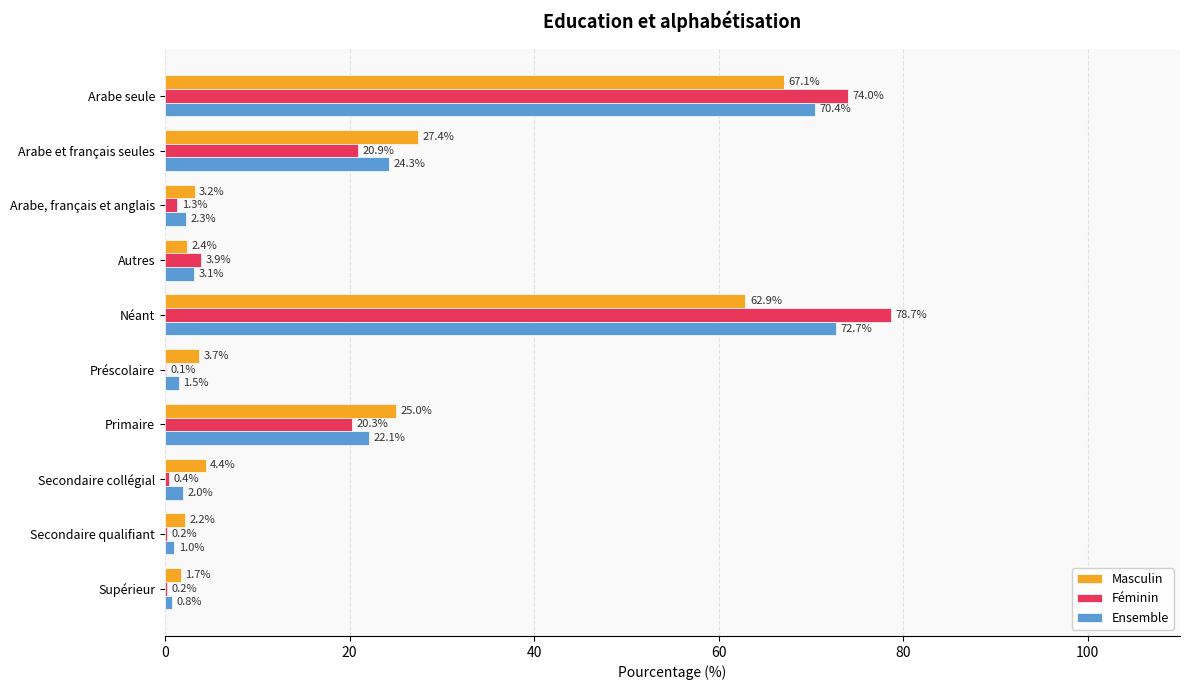

At which category is the sum across all series the highest?

Néant